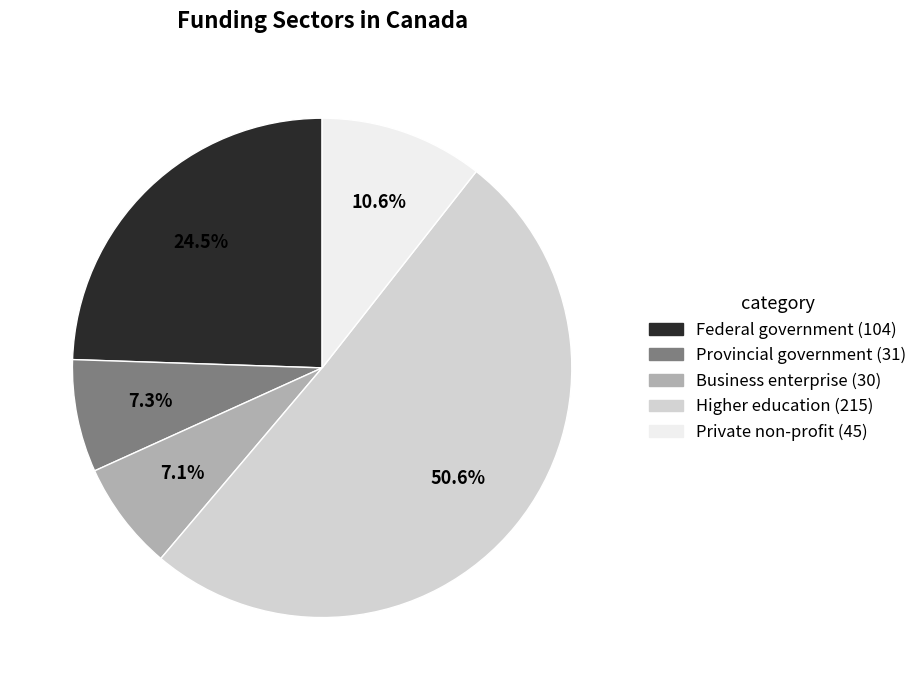

Which category accounts for the majority?

Higher education